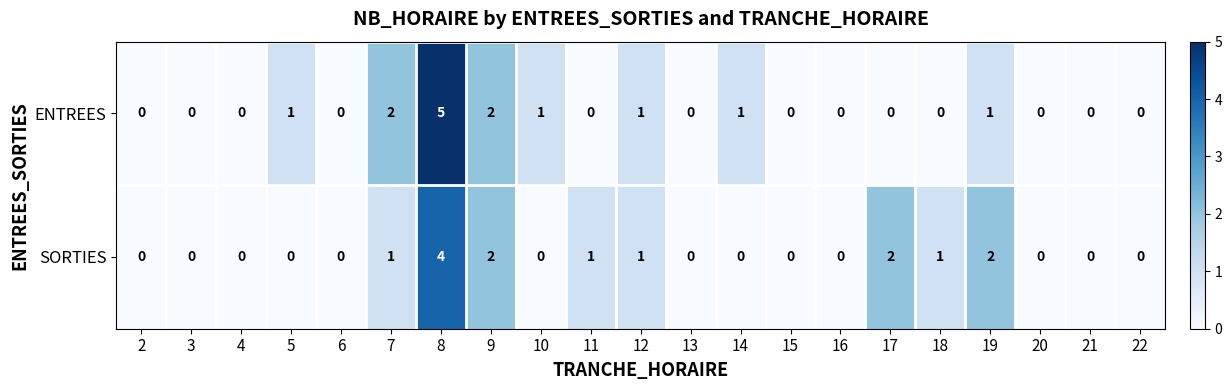

Count the SORTIES values in the range 0 to 1.

17